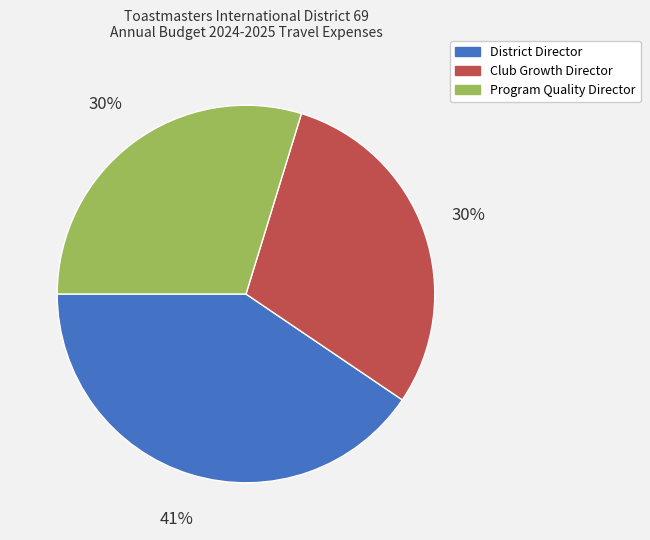

True or false: Club Growth Director accounts for 30% of the total.

True